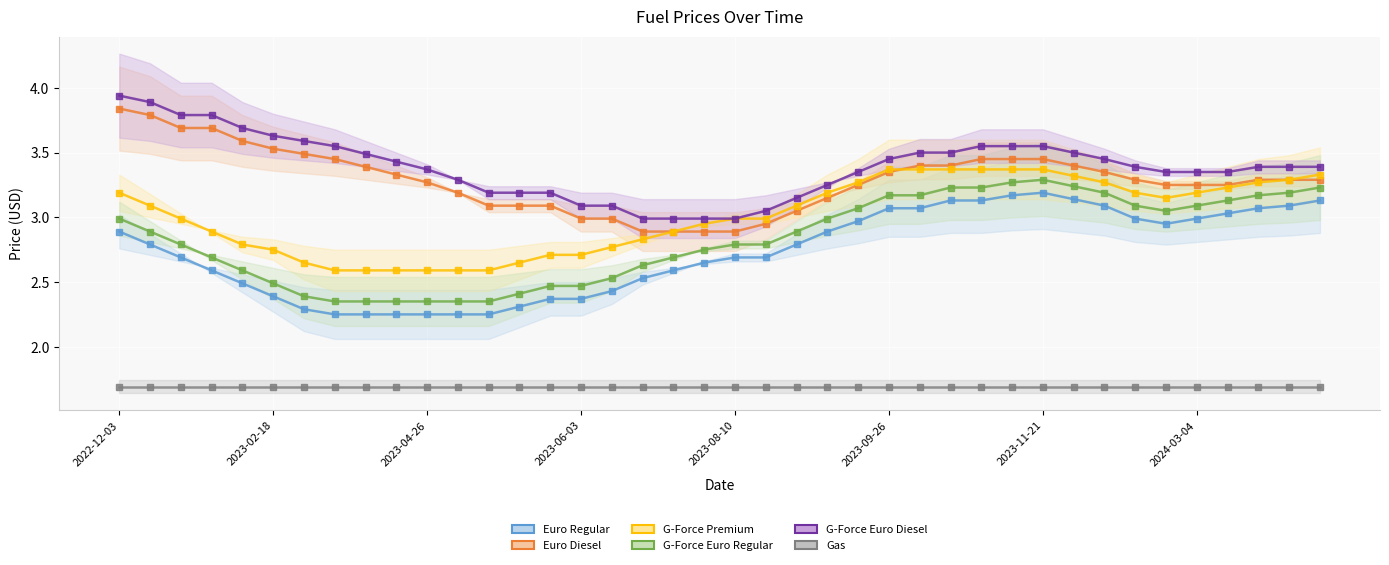

True or false: Euro Regular has a value of 1.5 at 2023-10-07.

False